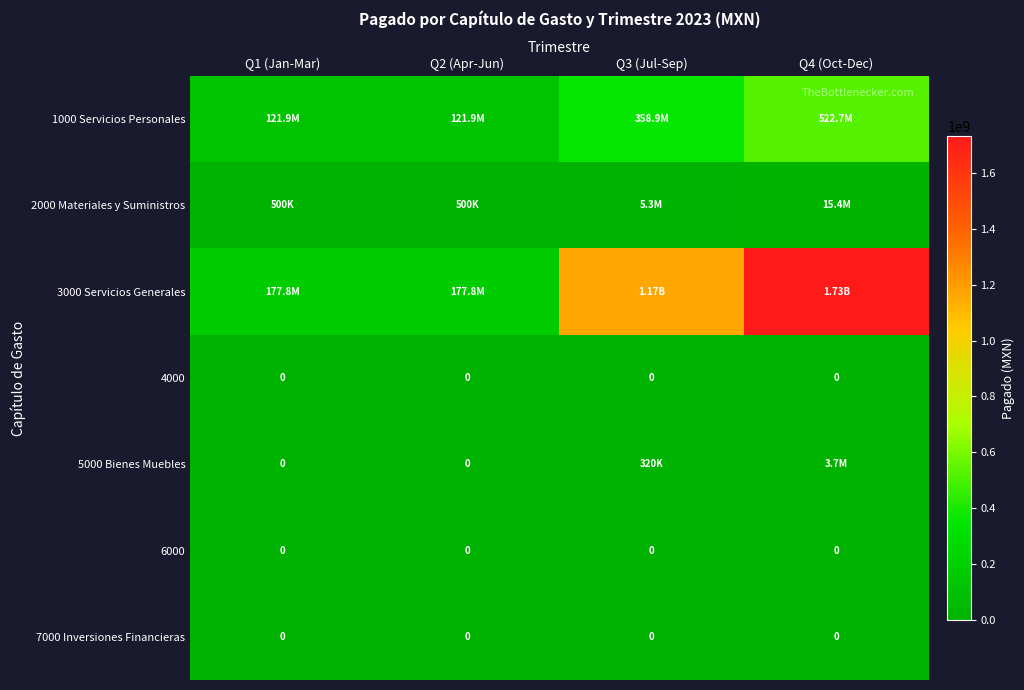

List the labels in order of 7000 Inversiones Financieras value, largest first.

Q1 (Jan-Mar), Q2 (Apr-Jun), Q3 (Jul-Sep), Q4 (Oct-Dec)